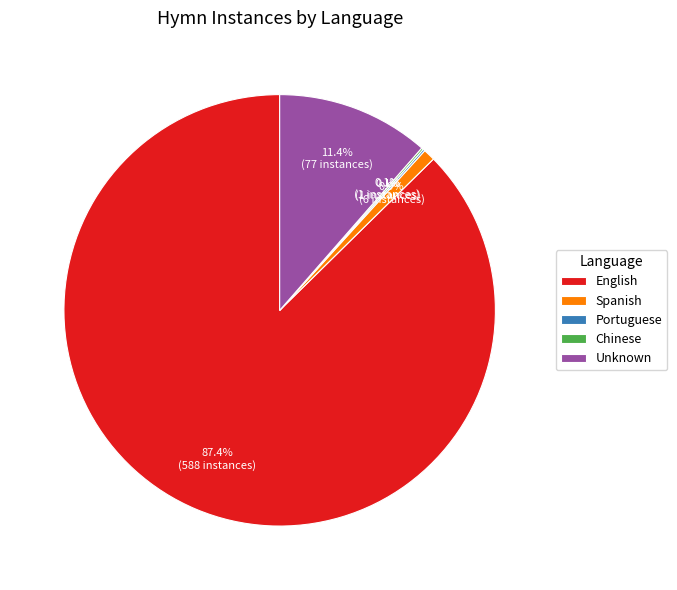

What percentage is NOT represented by Unknown?

88.6%